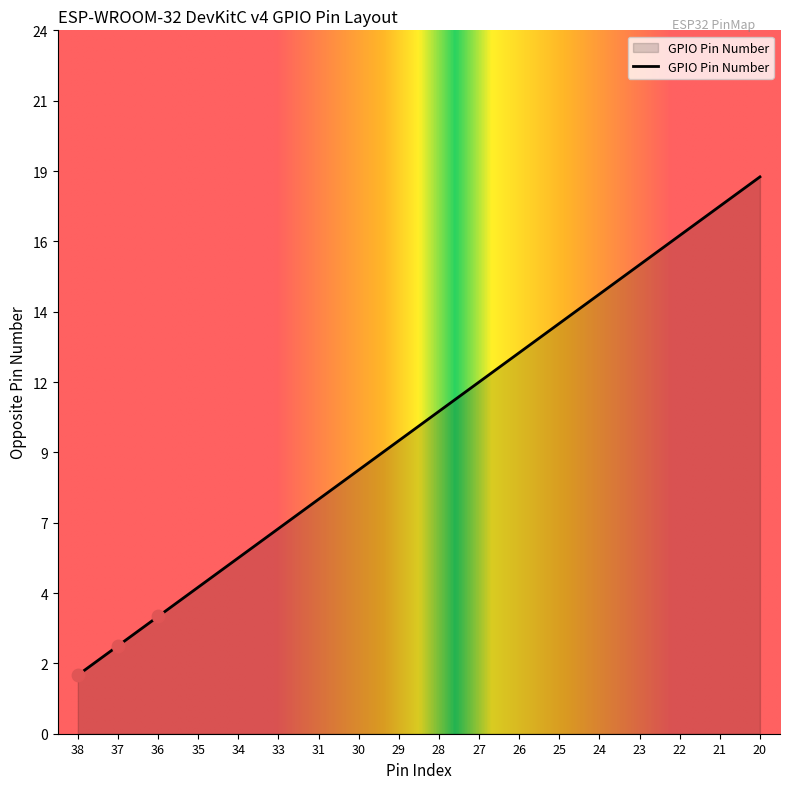

Which has a higher value, 30 or 25?

25